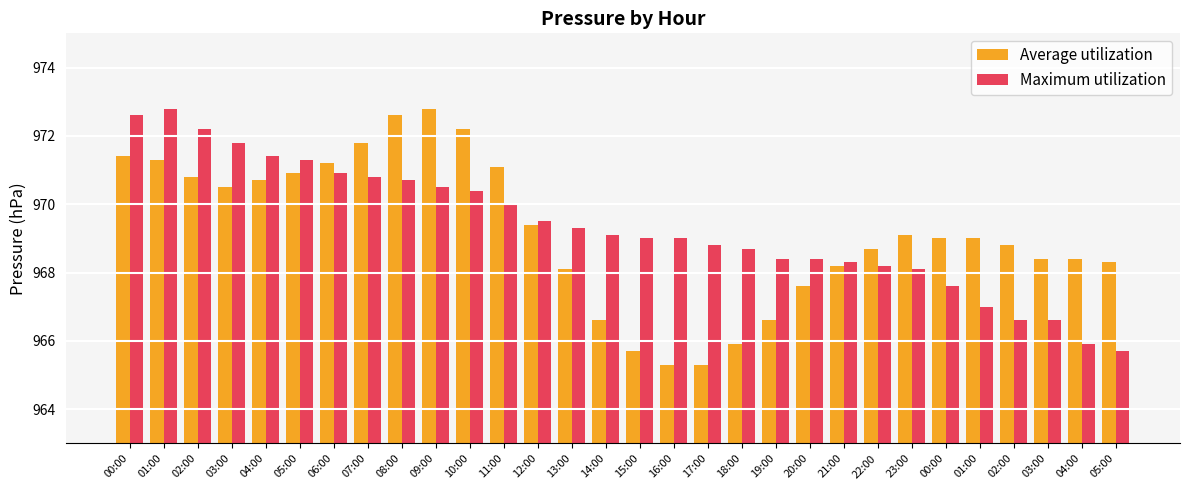

What are all the series names shown in the legend?

Average utilization, Maximum utilization